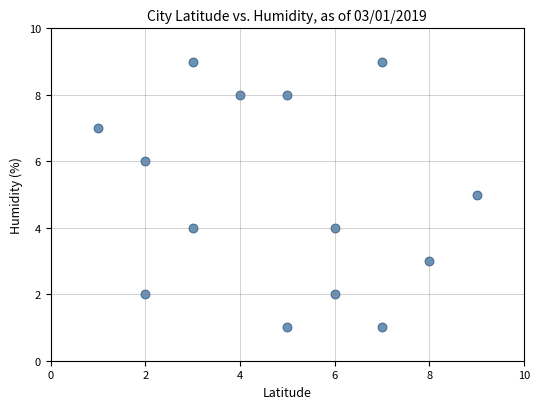

What is the range of X values (max minus min)?

8